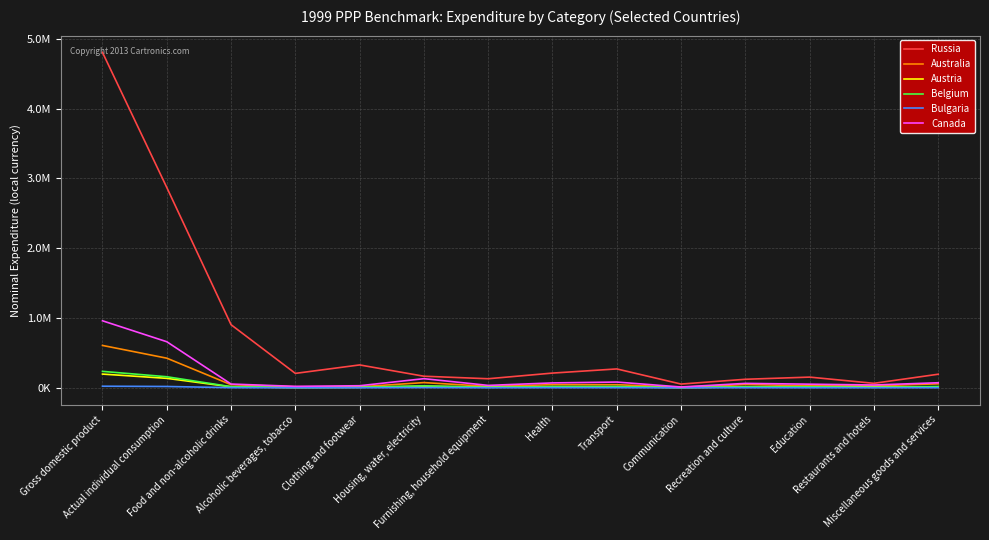

True or false: Bulgaria has more than 2 points higher than both neighbors.

True